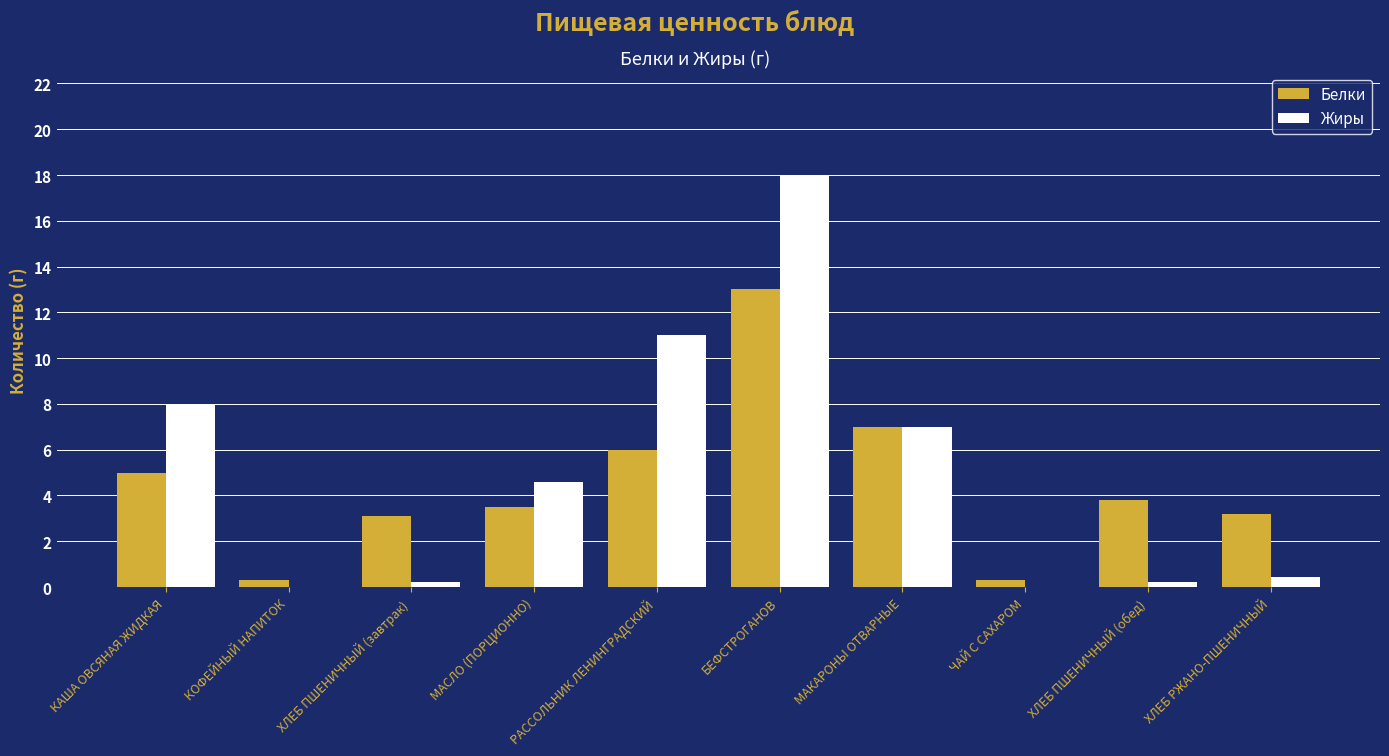

What is the total value across all series at МАКАРОНЫ ОТВАРНЫЕ?

14.0